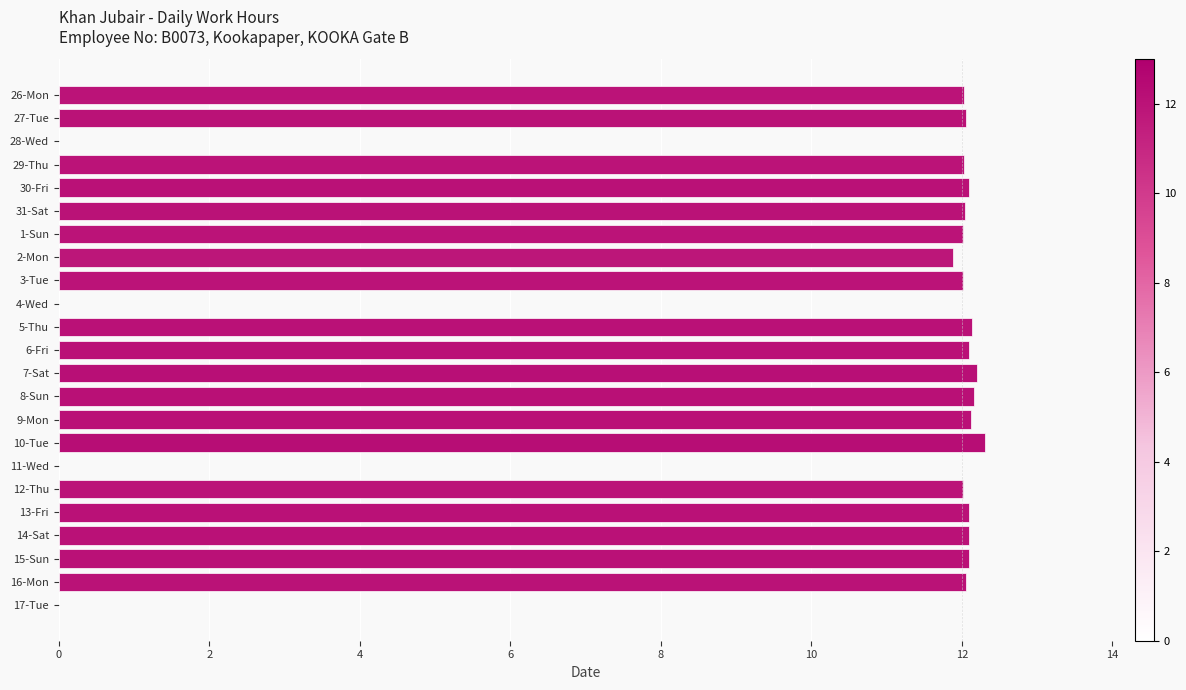

Is it true that the value at 6-Fri is 12.1?

True